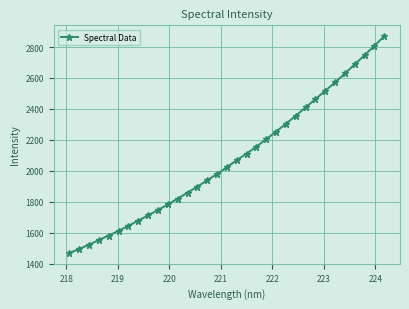

What is the greatest value displayed?

2870.2